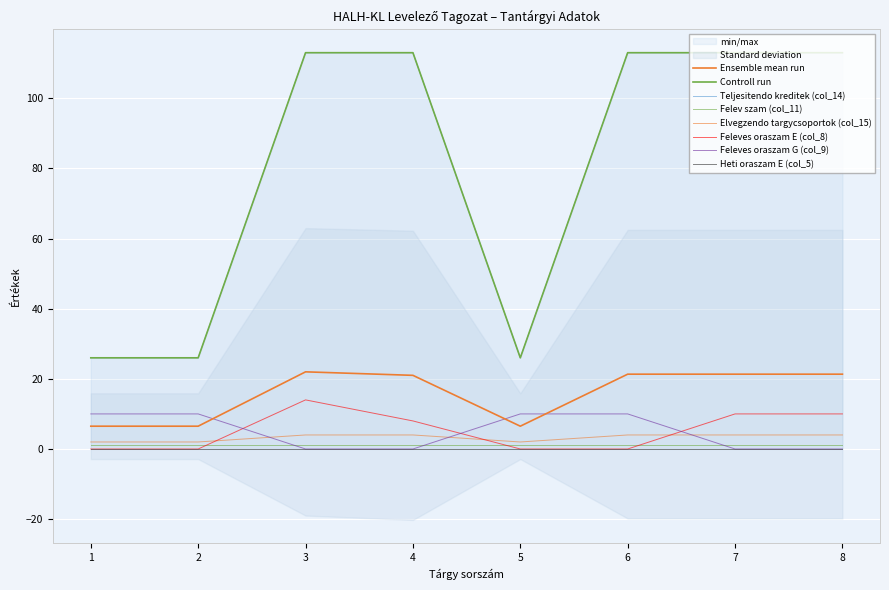

Read the Elvegzendo targycsoportok (col_15) value at 2, to the nearest 10.

30